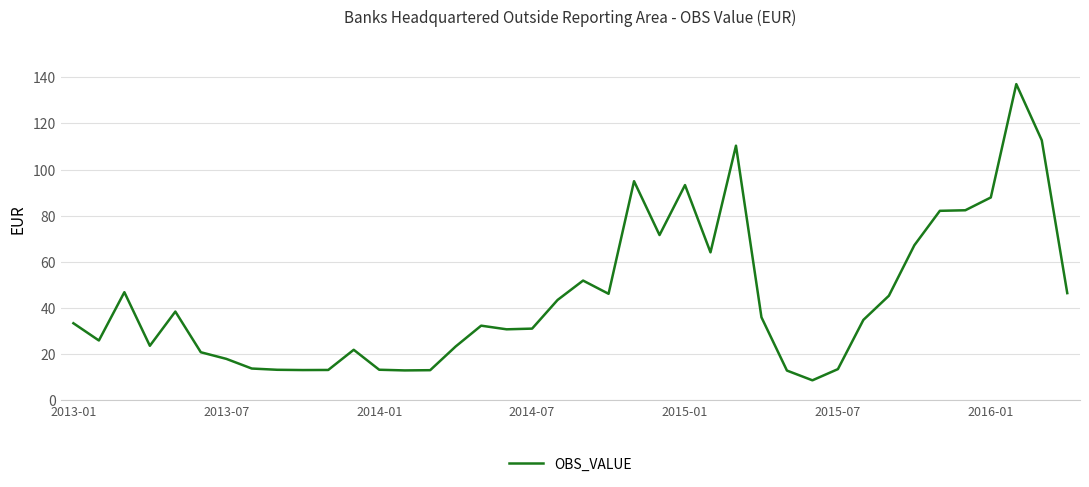

What is the minimum value shown in the chart?

8.7